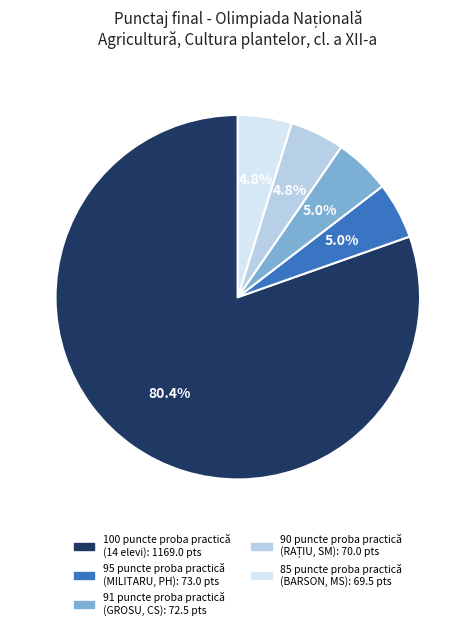

How many slices are in this pie chart?

5